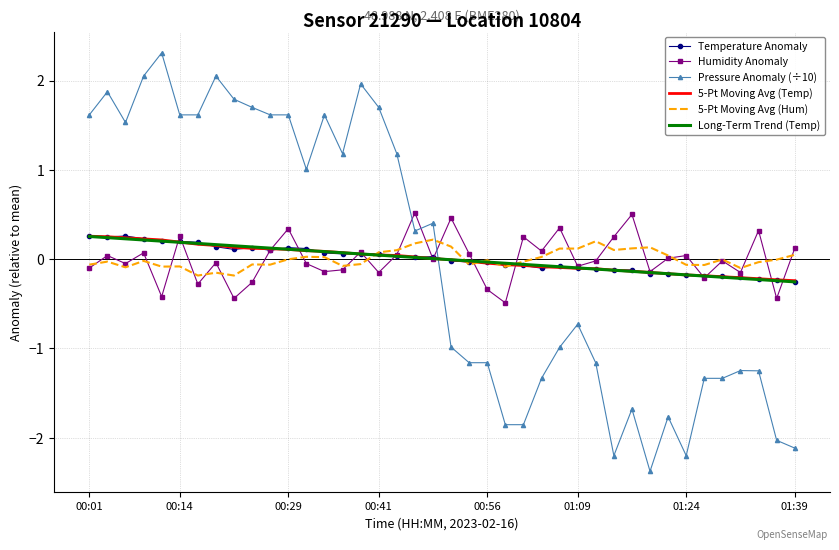

What is the smallest value displayed?

-2.4